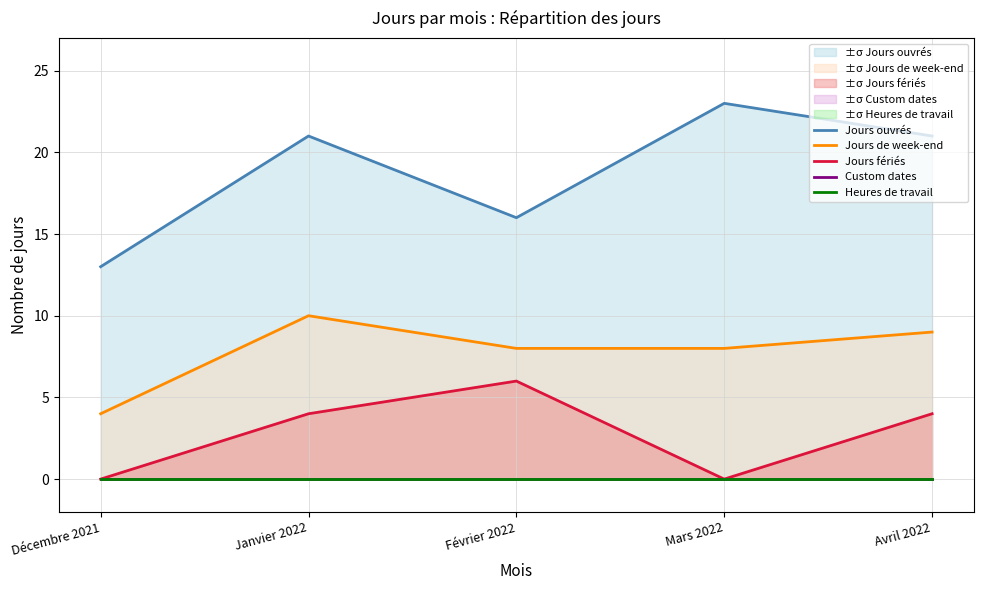

How many Jours fériés values are between 0 and 4?

4